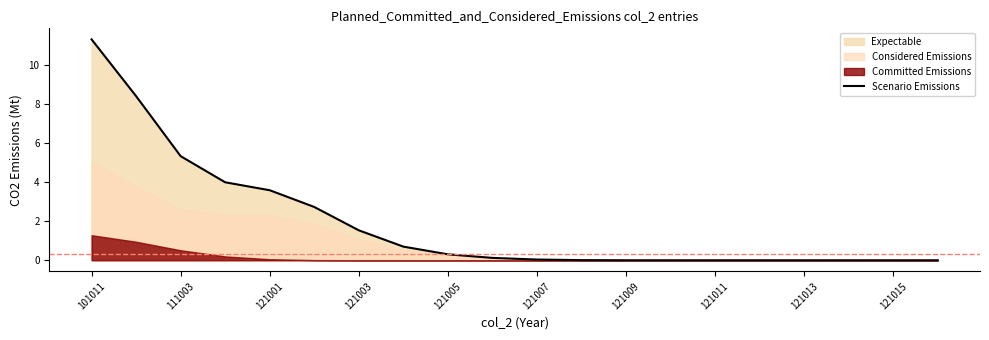

At which label is Scenario Emissions closest to 5?

111003